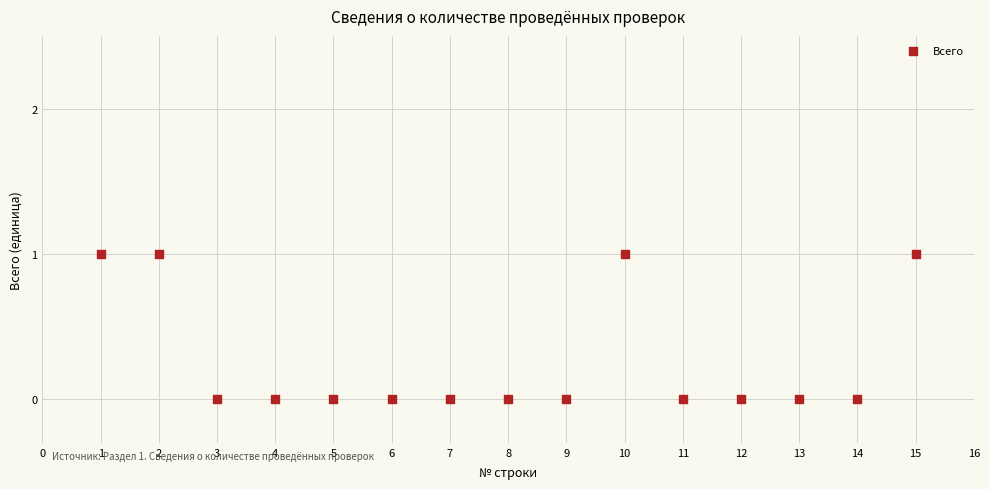

What is the range of X values (max minus min)?

14